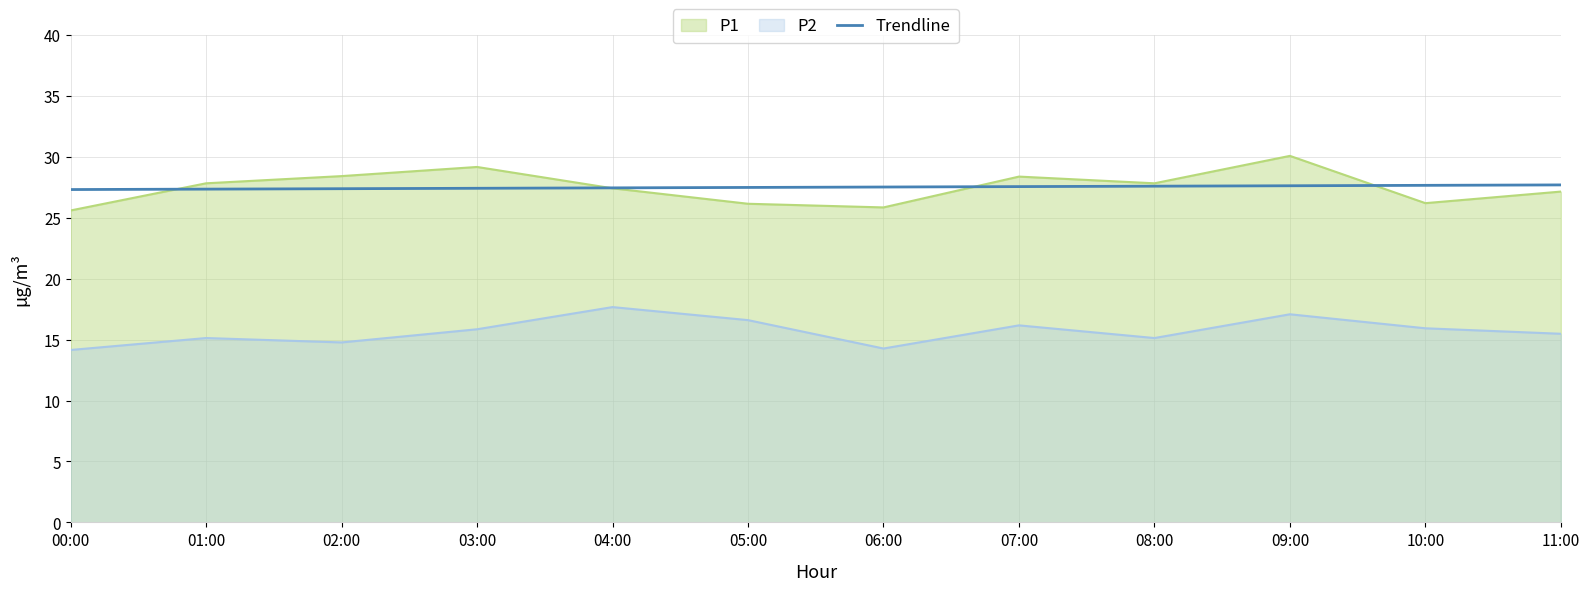

Rank the series by their maximum value, from lowest to highest.

P2, Trendline, P1